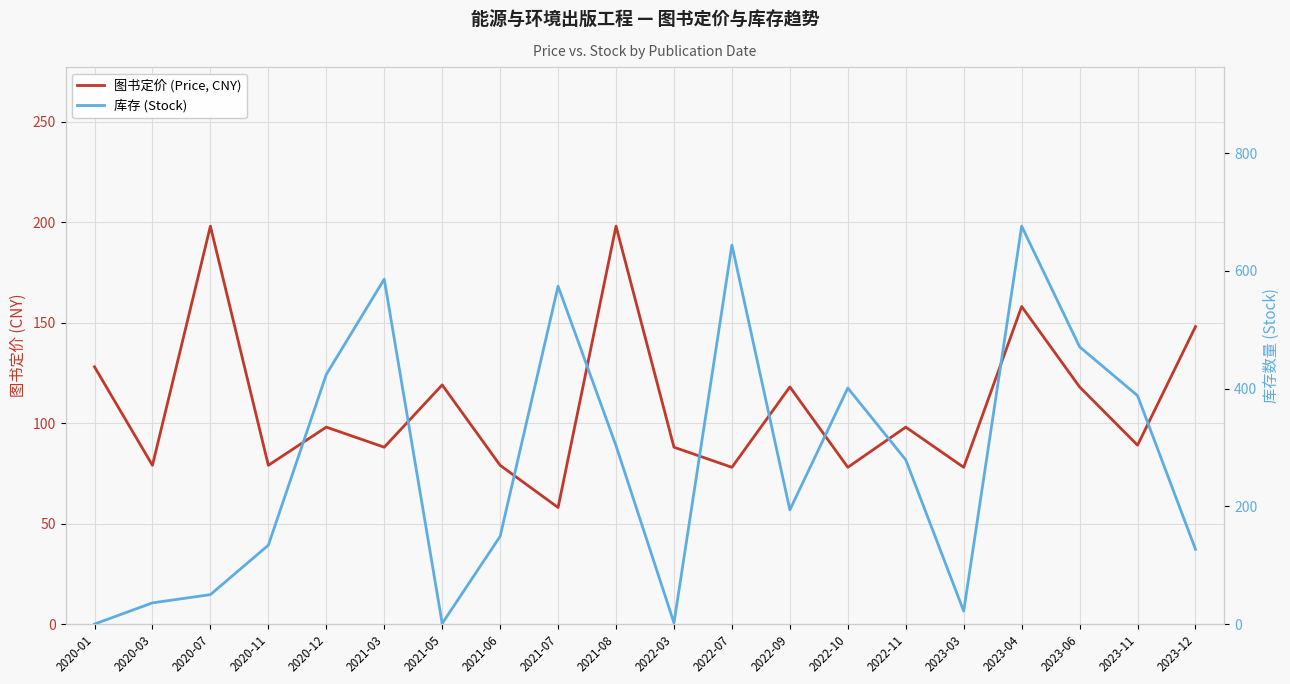

Reading left to right, what are all the values shown in this chart?

图书定价 (Price, CNY): 128	79	198	79	98	88	119	79	58	198	88	78	118	78	98	78	158	118	89	148
库存 (Stock): 0	36	50	134	424	586	1	149	574	303	2	644	194	401	279	22	676	471	388	127